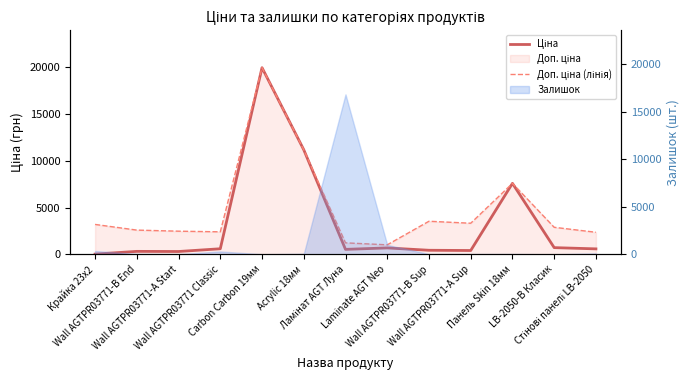

What is the sum of the Доп. ціна (лінія) values at Крайка 23x2 and Laminate AGT Neo?

4229.6